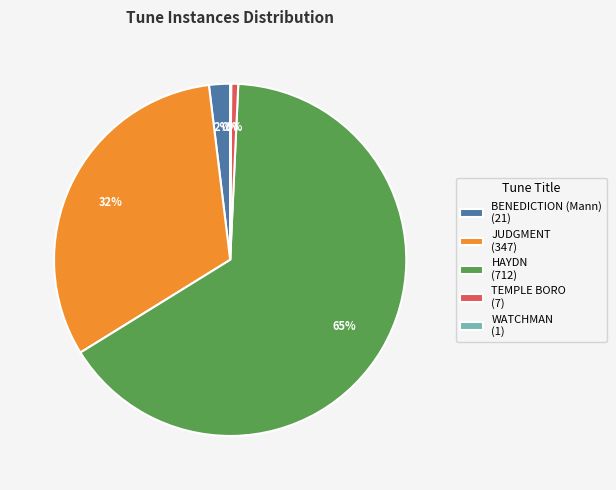

Do HAYDN (712) and TEMPLE BORO (7) together represent more than half of the pie?

Yes